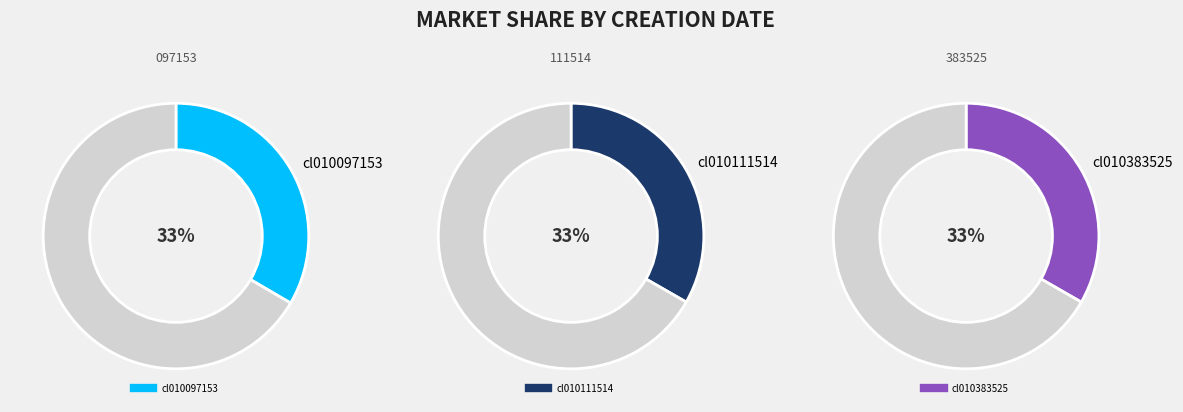

Approximately how many times larger is the value at cl010383525 compared to cl010111514?

1.0